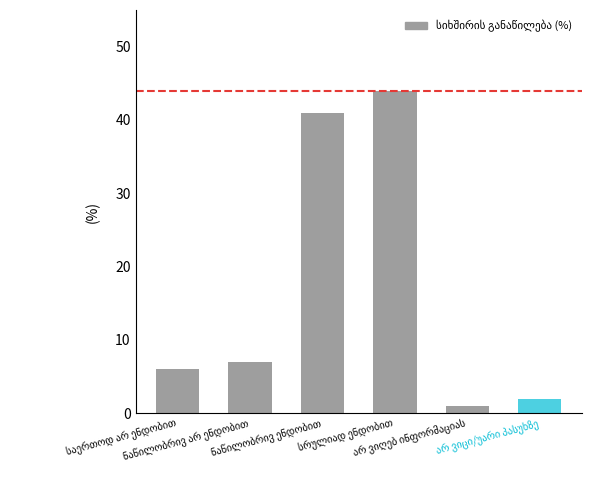

Where is the data nearest to the value 22?

ნაწილობრივ არ ენდობით